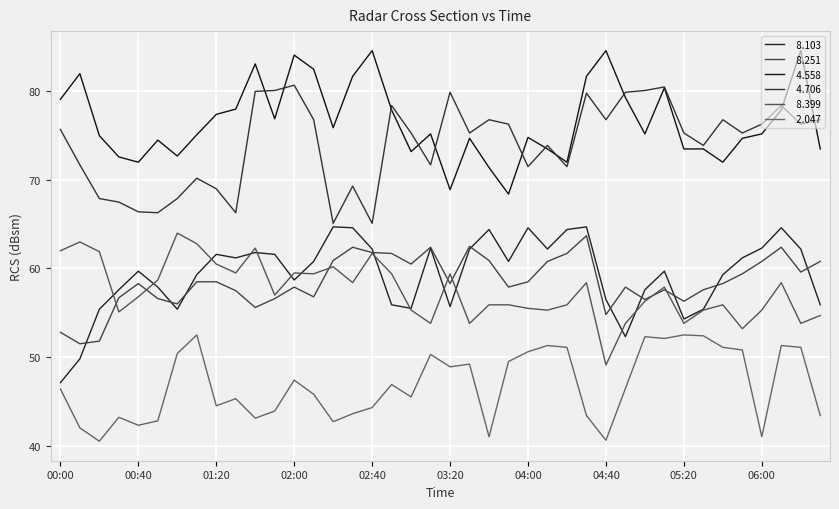

At which label does   8.103 reach its peak?

02:20